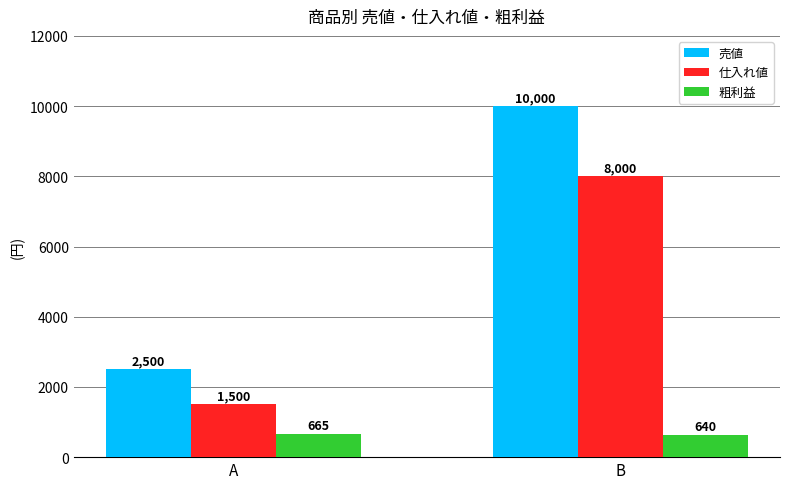

At B, list the series in order from largest to smallest.

売値, 仕入れ値, 粗利益